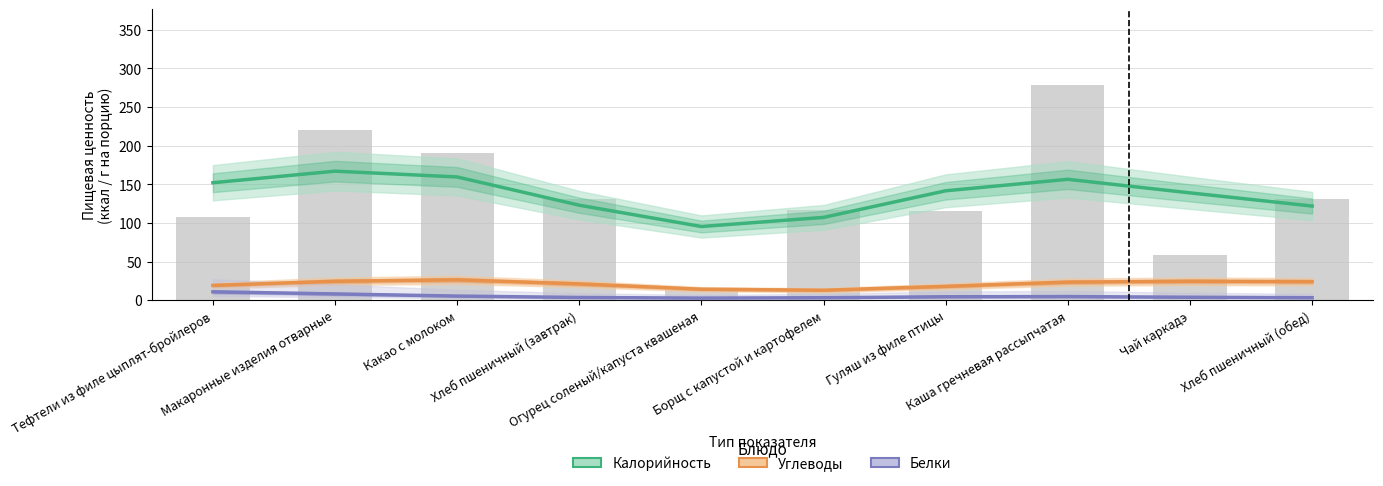

How many bars are there in each group?

3